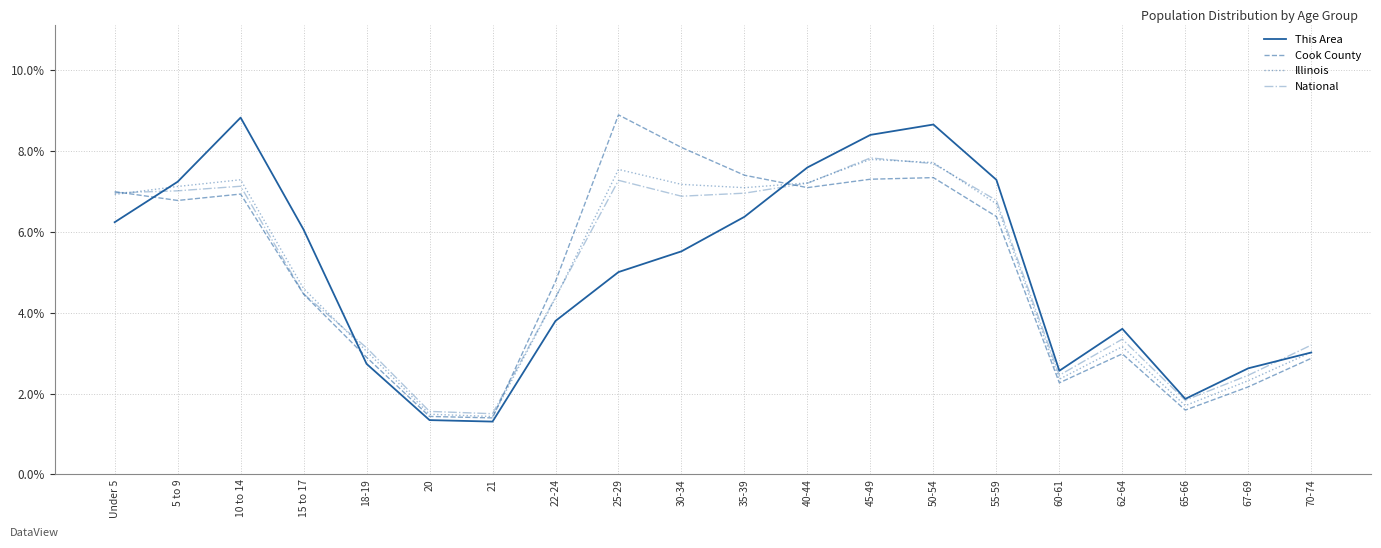

What is the sum of all Illinois values?

100.0